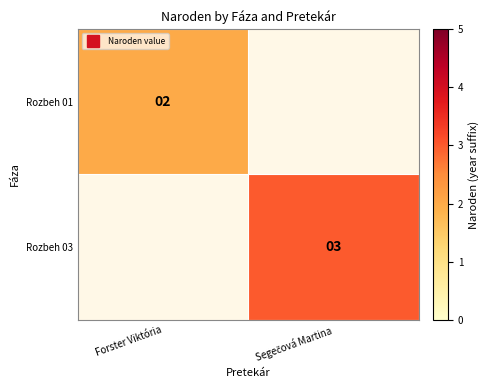

True or false: Rozbeh 01 has a value of 1.1 at Forster Viktória.

False